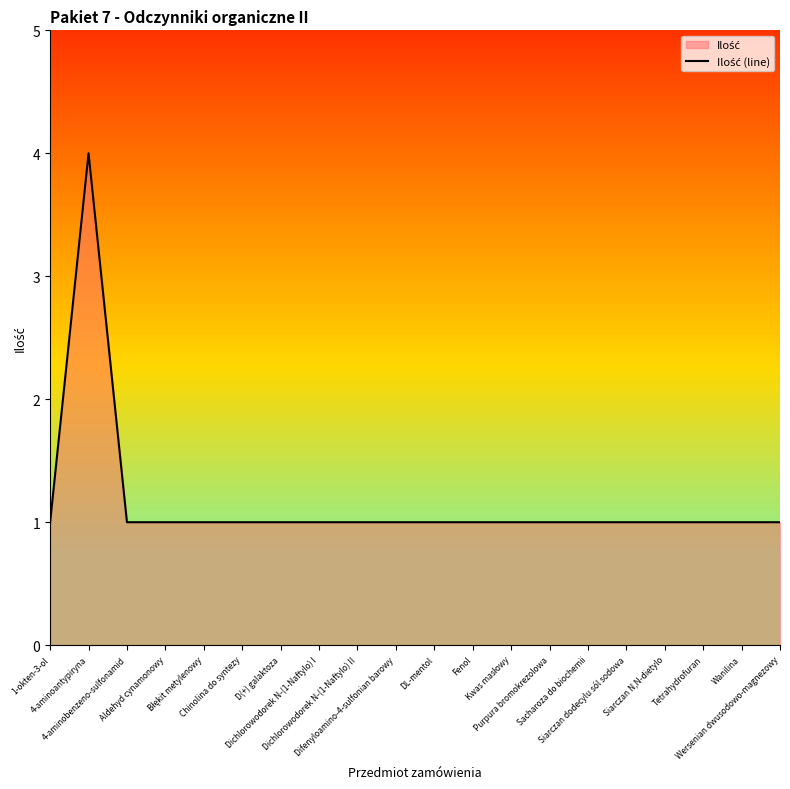

What is the value of the 5th point from the left?

1